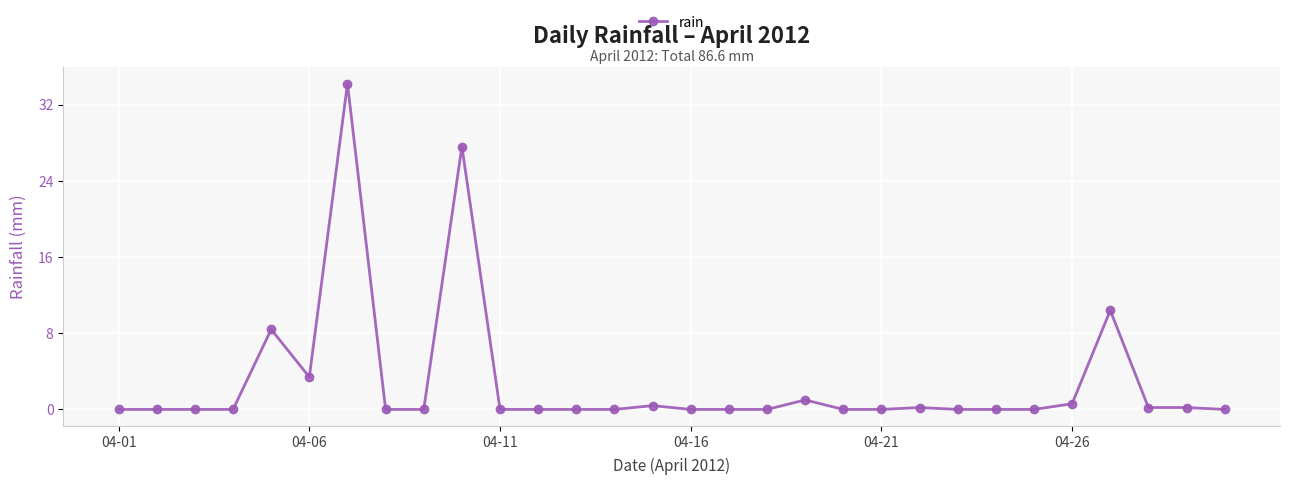

What is the difference between the maximum and minimum values?

34.2